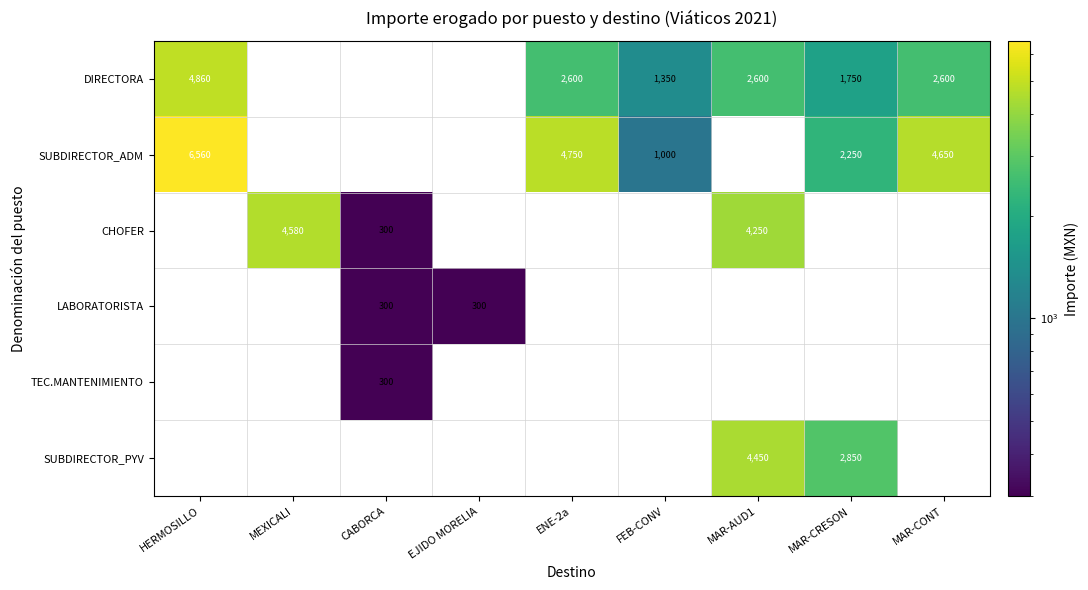

Is it true that SUBDIRECTOR_ADM equals 2250 at MAR-CRESON?

True